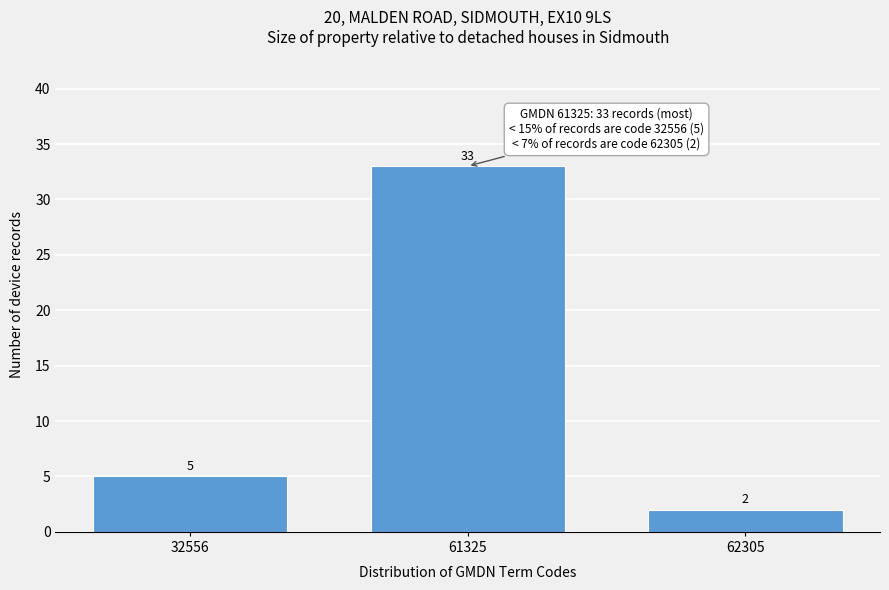

Reading left to right, extract all data points from this chart.

5	33	2